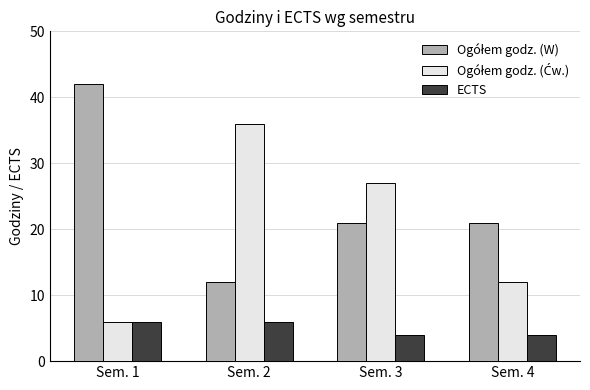

What is the spread (max minus min) of values at Sem. 2?

30